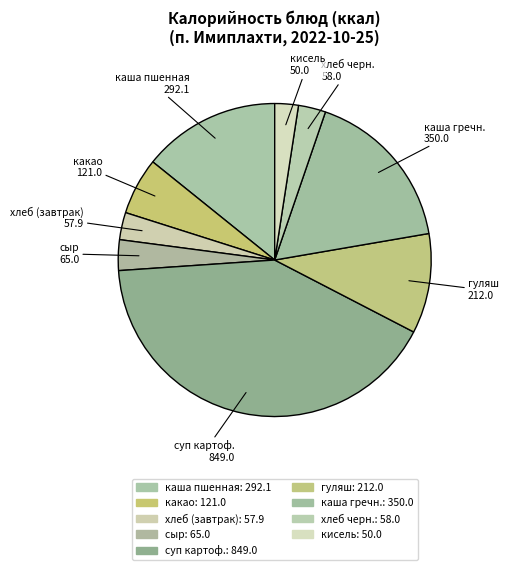

The гуляш slice represents 16% of the pie. True or false?

False